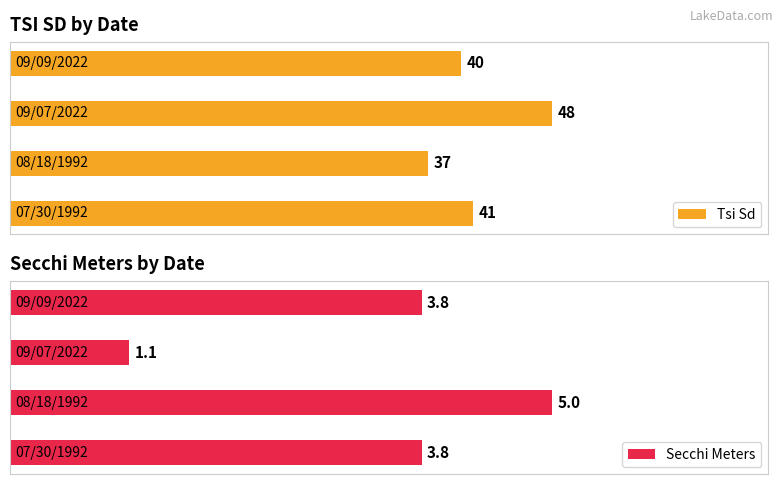

What position from the left is 08/18/1992?

2